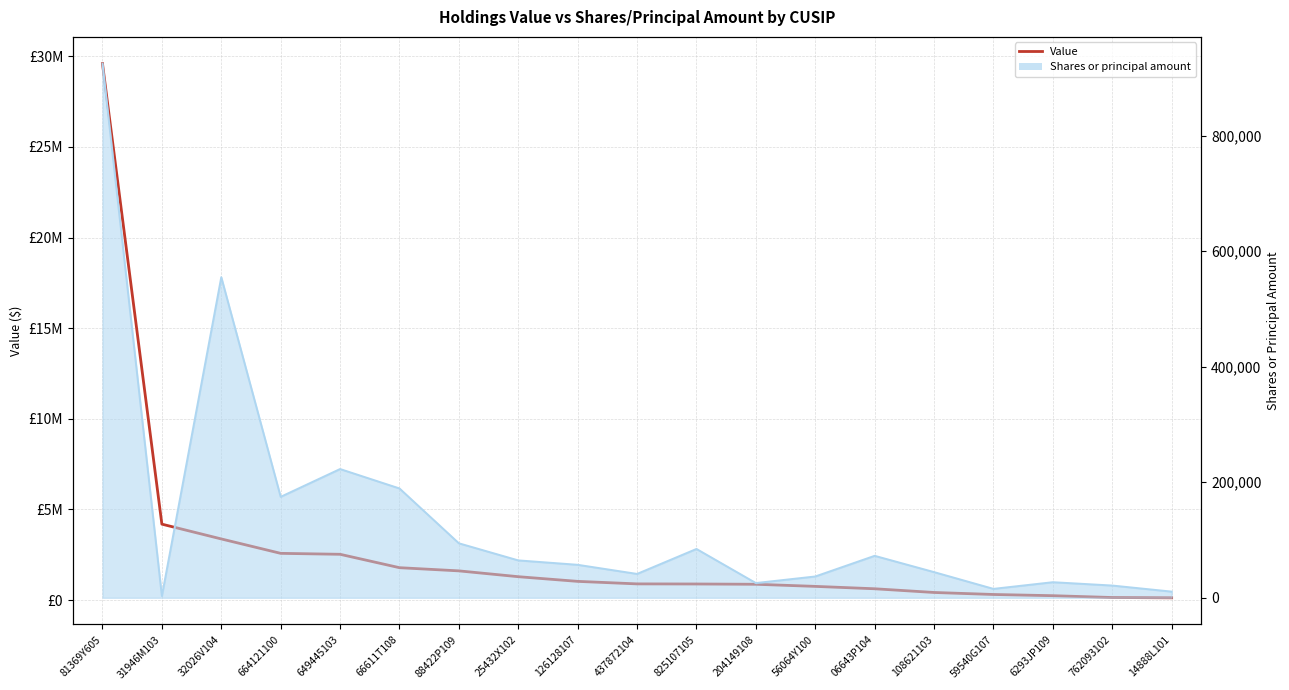

What is the difference between the values at 825107105 and 437872104?

5865